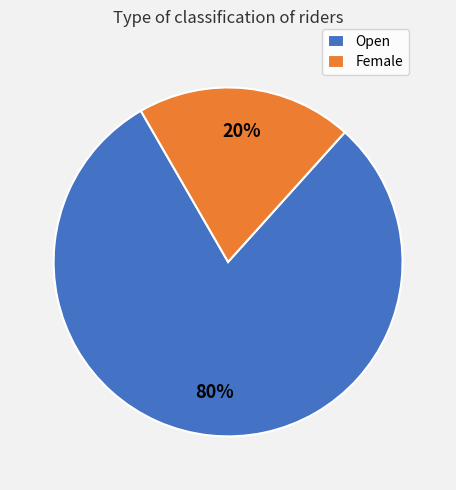

To the nearest percent, what percentage of the pie is Female?

20%